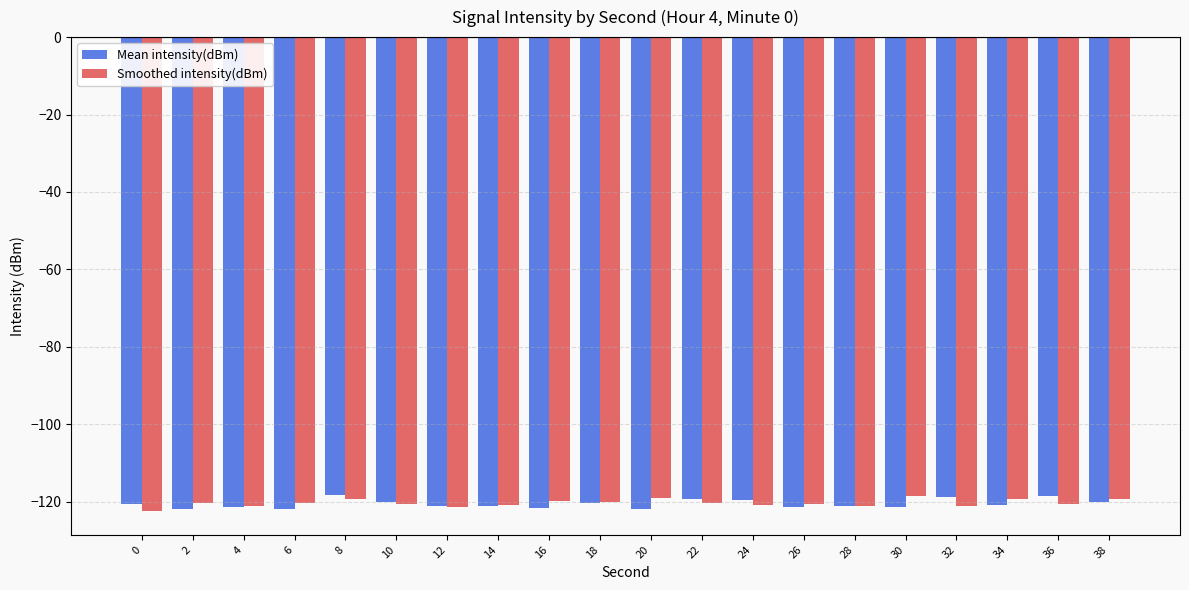

What is the value of the Mean intensity(dBm) bar at the 14th from the left?

-121.3